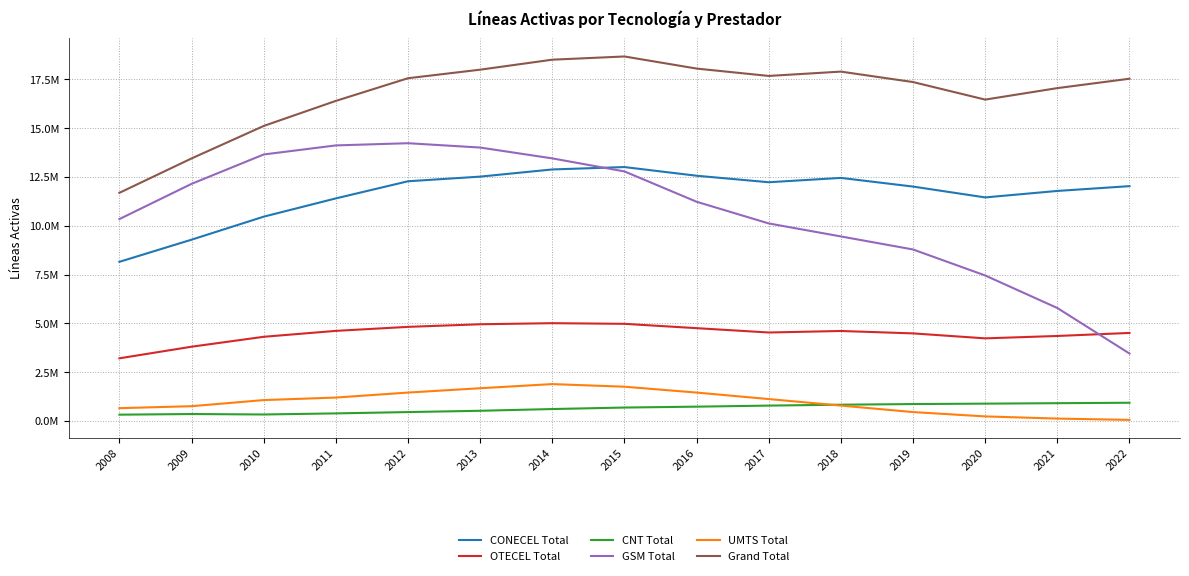

List the series in order of their peak value, highest first.

Grand Total, GSM Total, CONECEL Total, OTECEL Total, UMTS Total, CNT Total